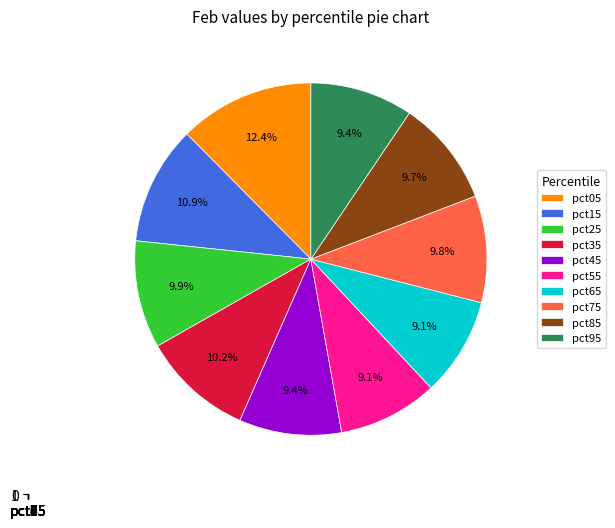

Which slice is the largest?

pct05